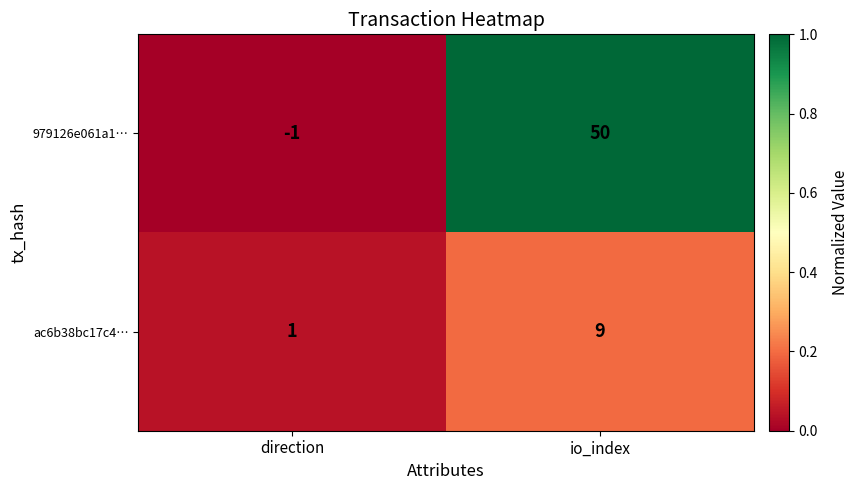

Reading left to right, extract all data points from this chart.

979126e061a1…: direction=-1	io_index=50
ac6b38bc17c4…: direction=1	io_index=9